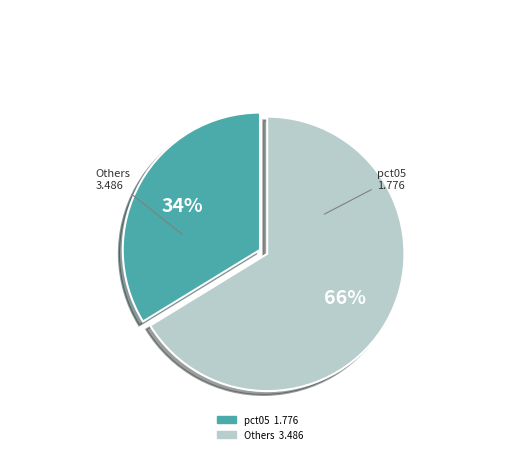

To the nearest percent, what is the difference between the largest and smallest slice percentages?

32%